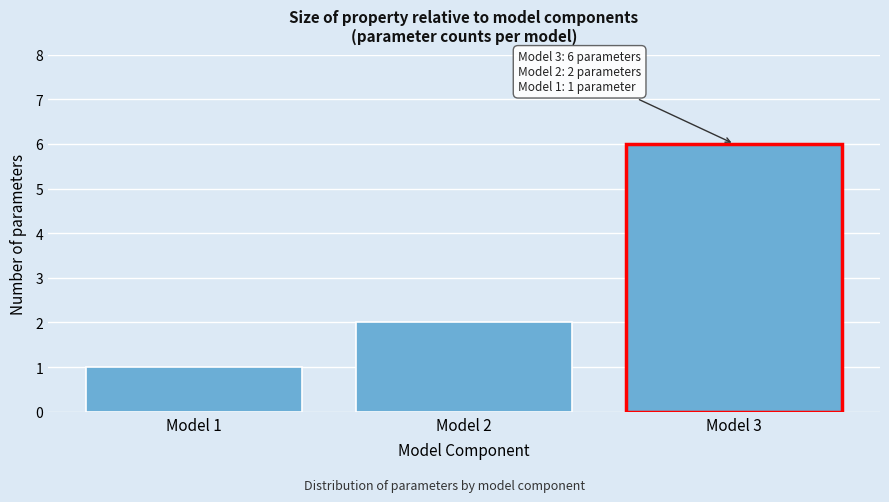

Reading left to right, what are all the values shown in this chart?

1	2	6